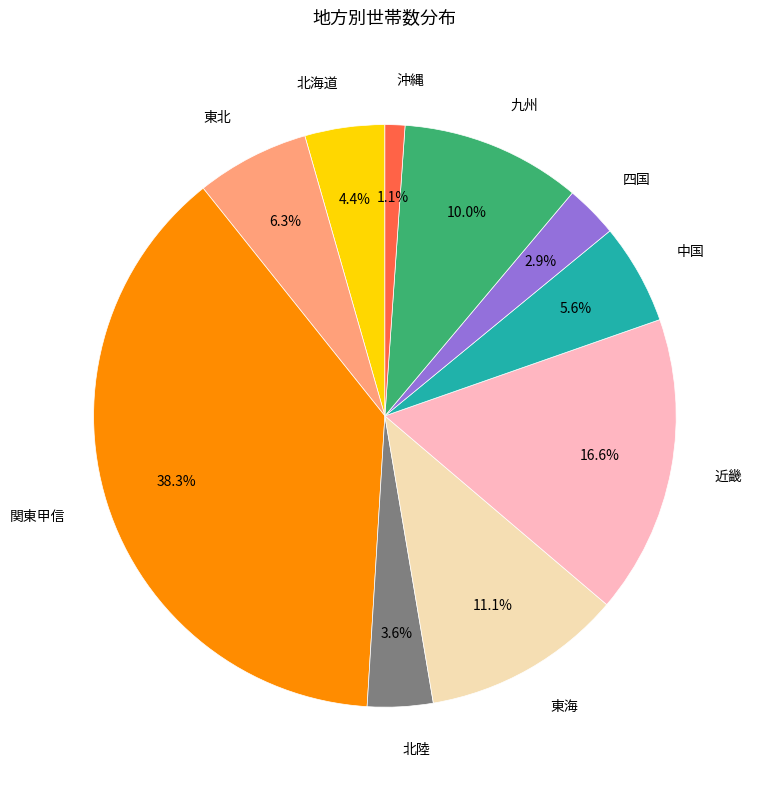

Does any single category account for the majority?

No